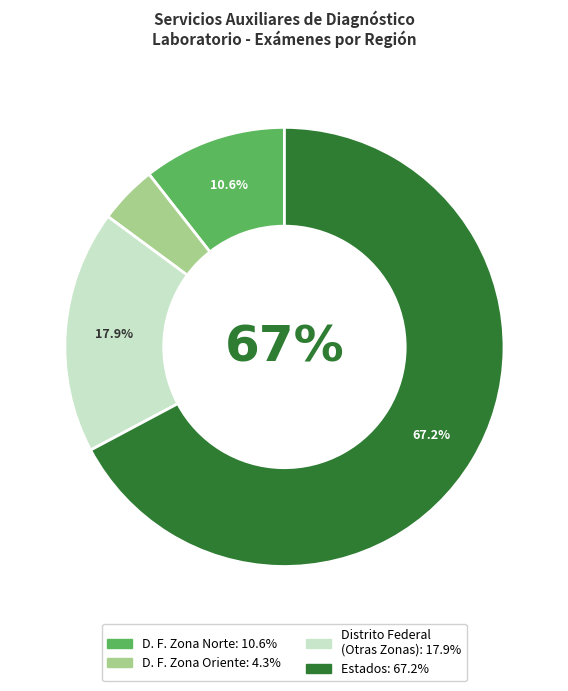

Rank the categories by value from lowest to highest.

D. F. Zona Oriente, D. F. Zona Norte, Distrito Federal, Estados